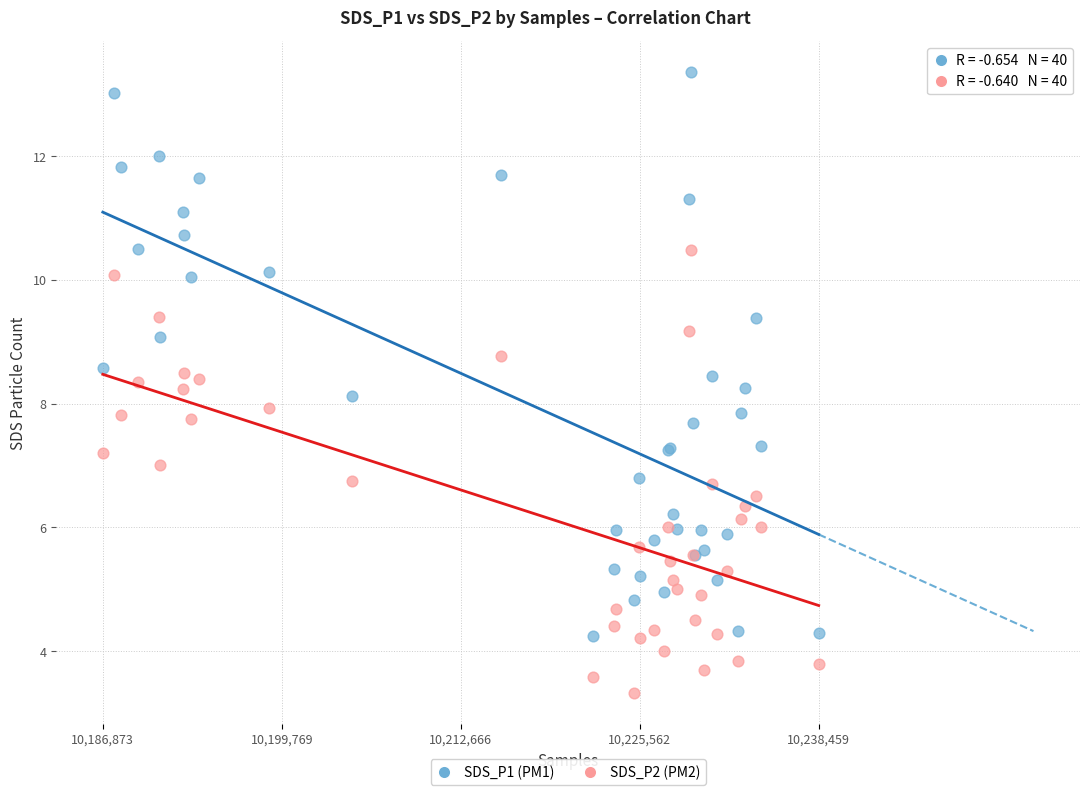

Which series has the largest Y range (max minus min)?

SDS_P1 (PM1)